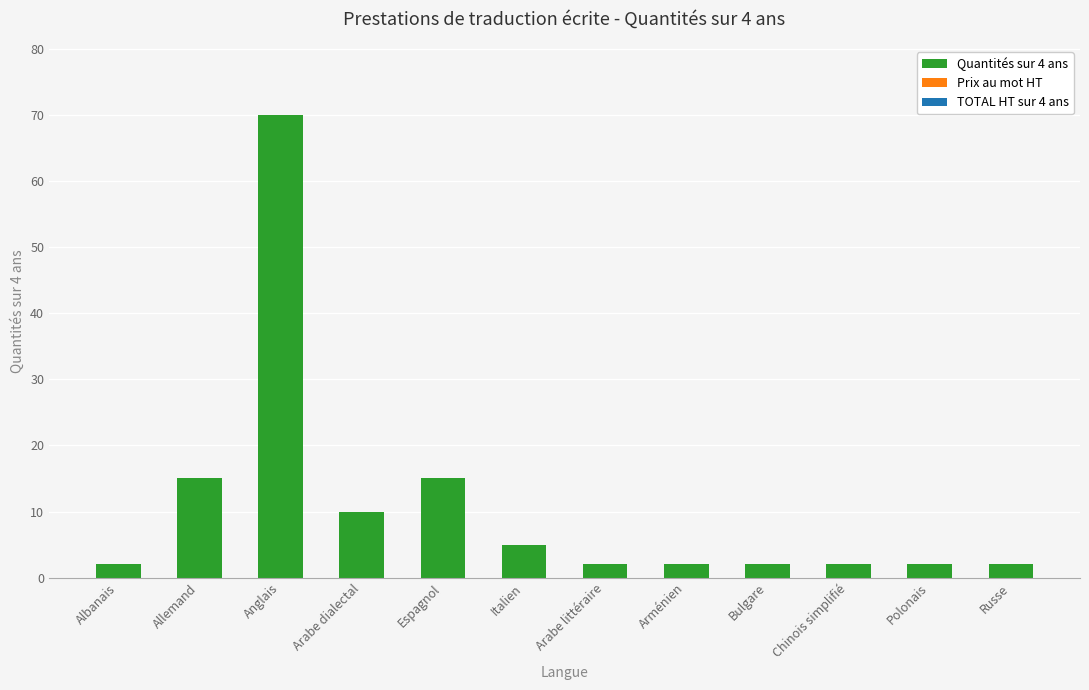

Between Anglais and Arménien, which is larger?

Anglais